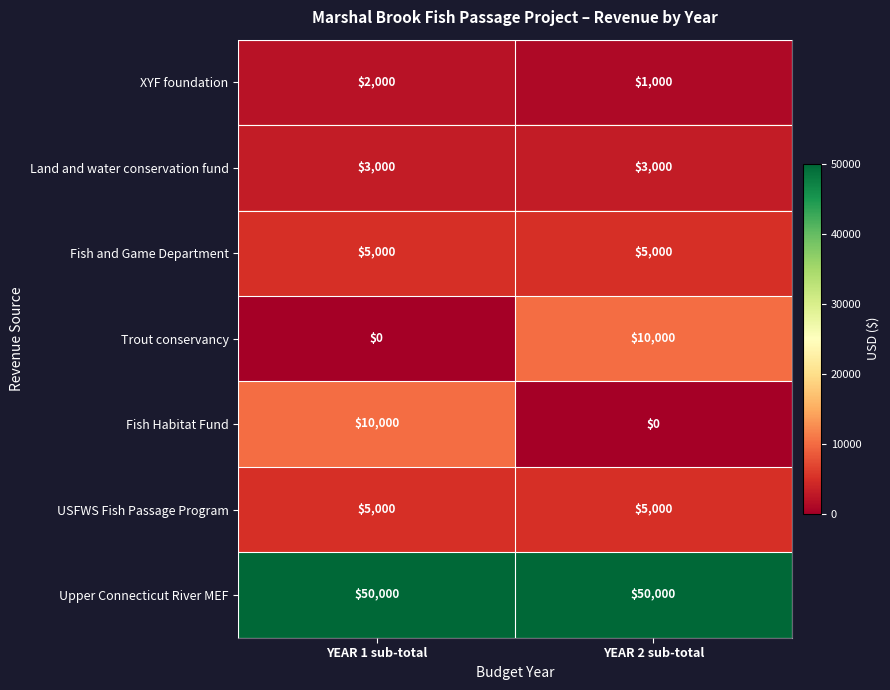

What is the average value of the Trout conservancy series?

5000